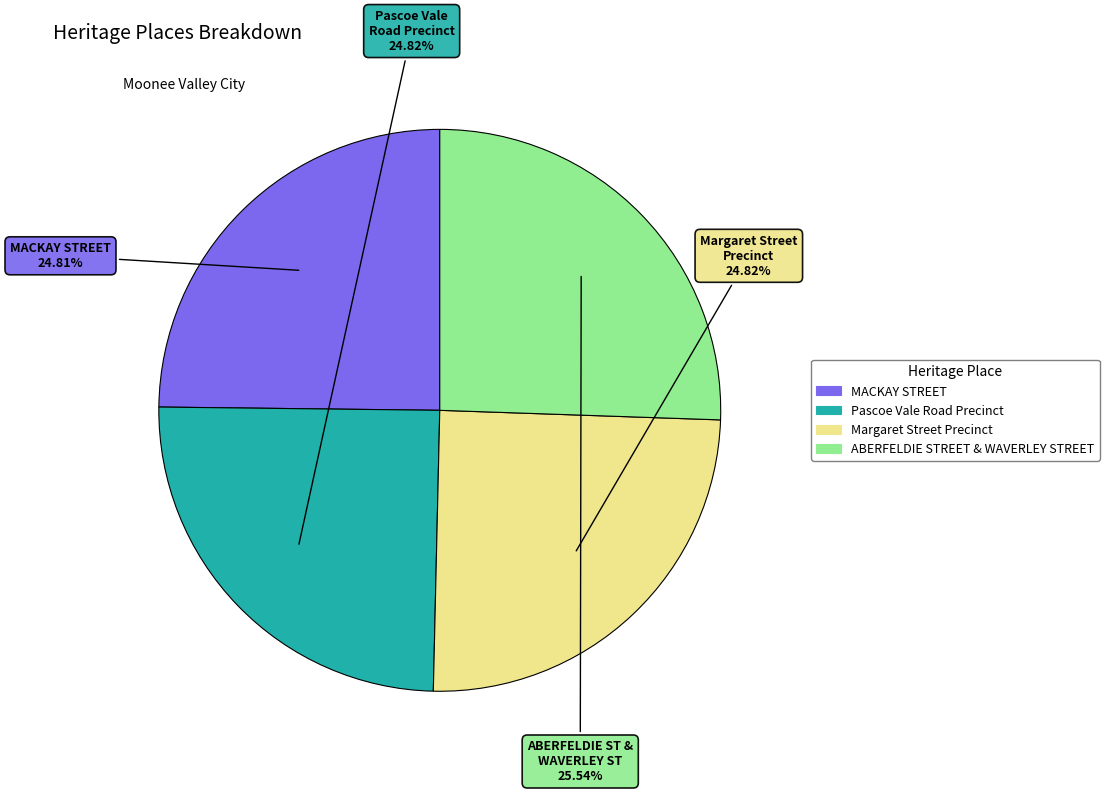

True or false: MACKAY STREET accounts for 25% of the total.

True